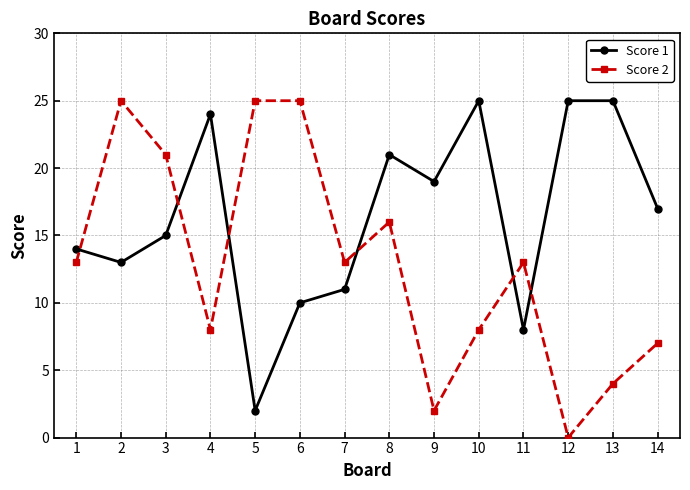

What is the value of the Score 1 point at the 1st from the left?

14